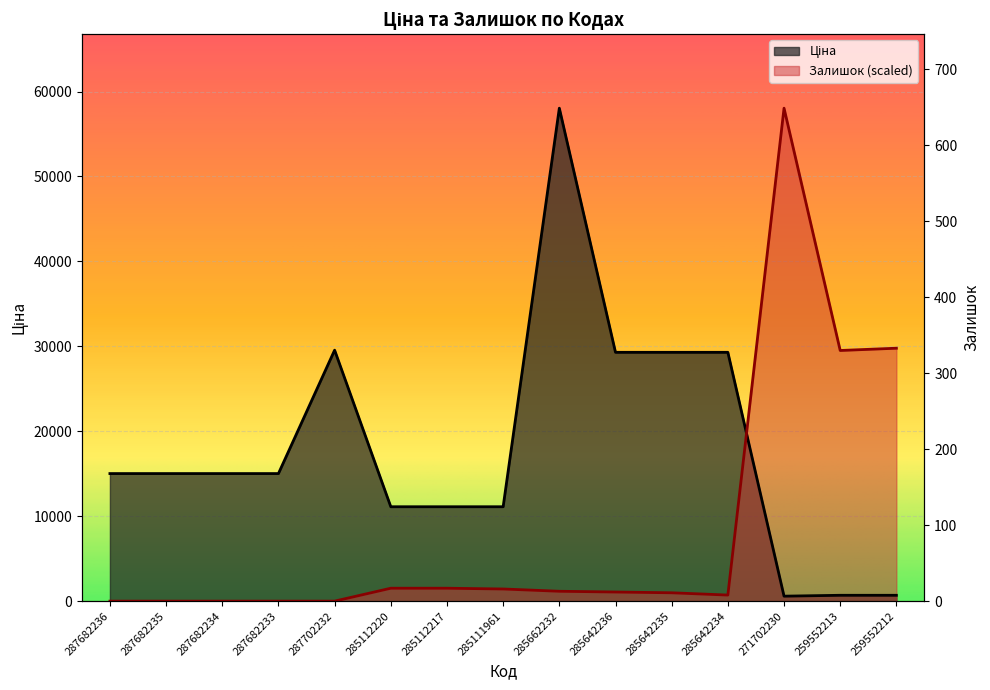

What position from the right is 287682234?

13